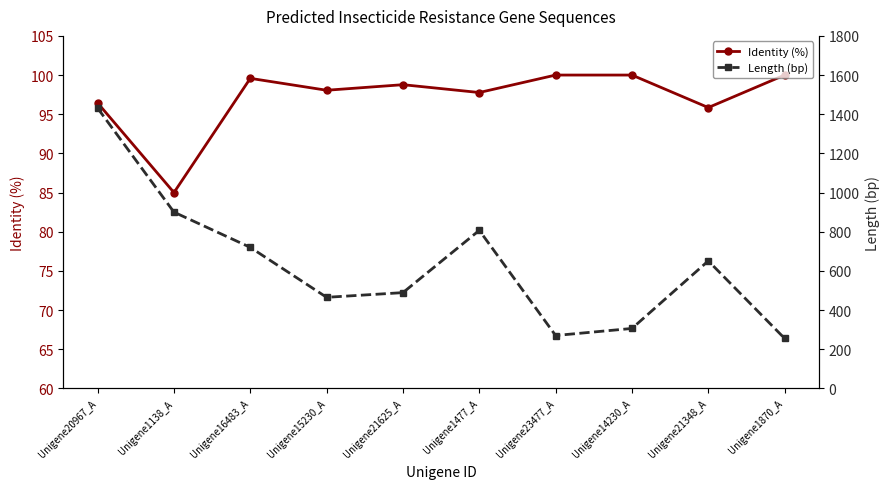

True or false: Length (bp) and Identity (%) cross at least once.

False